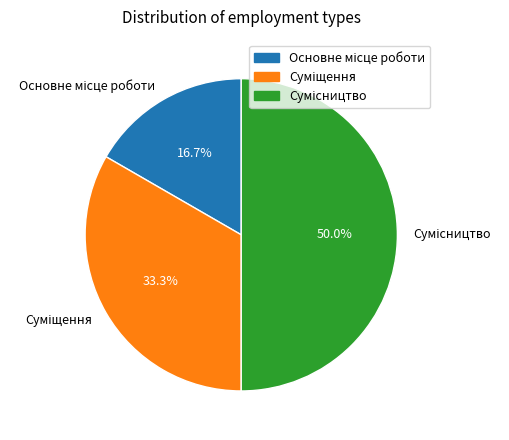

How many slices are in this pie chart?

3